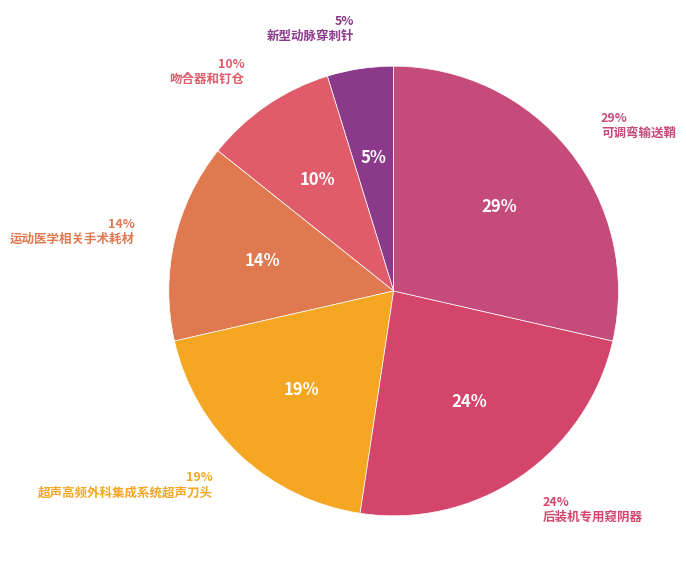

Is it true that 超声高频外科集成系统超声刀头 is 19% of the pie?

True